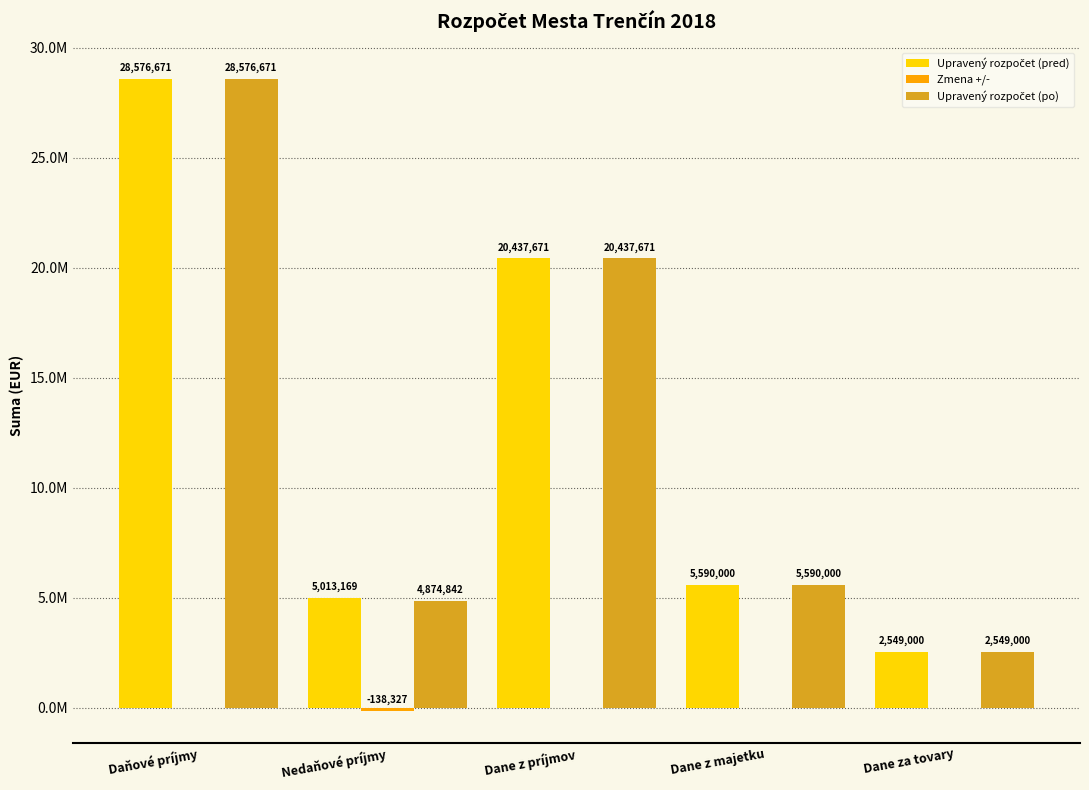

Where does the Upravený rozpočet (po) series first go above 5590000?

Daňové príjmy